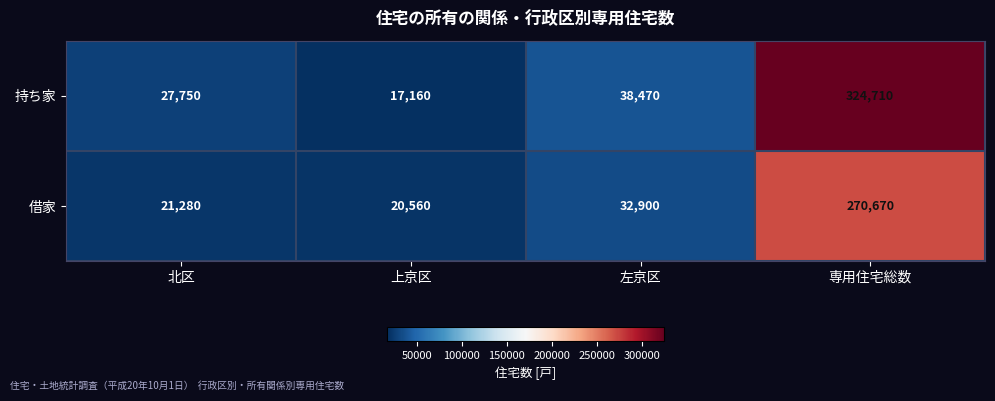

How many values in the 持ち家 series are below 38470?

2